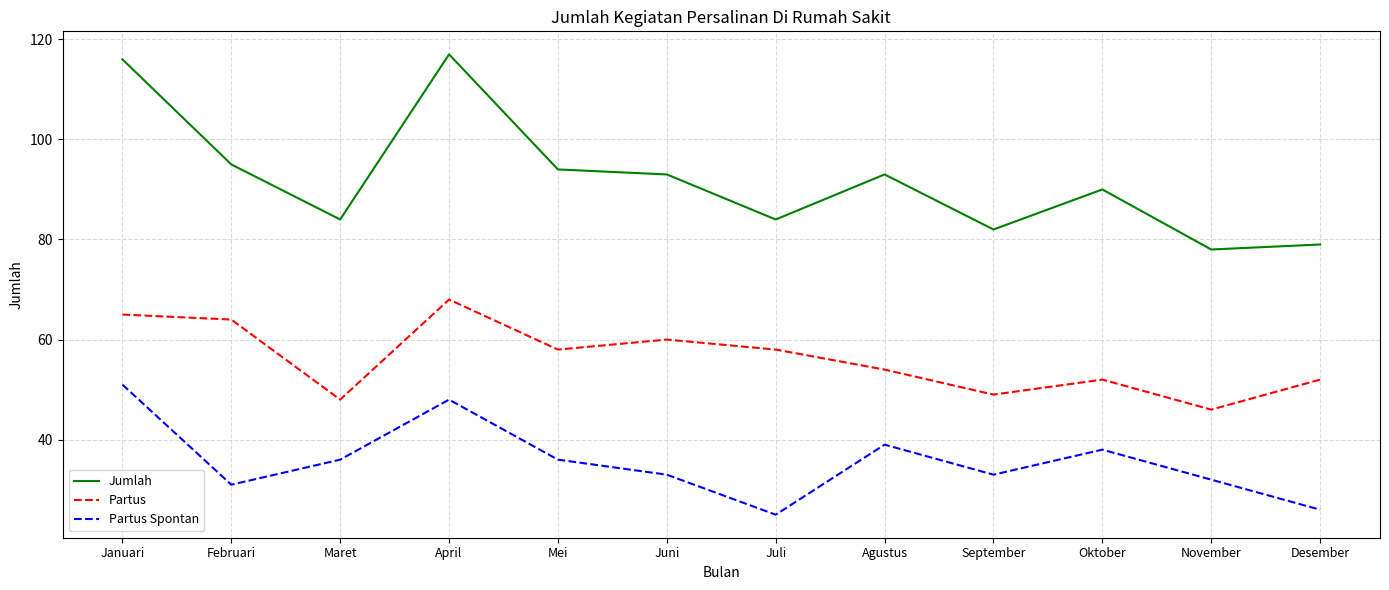

Reading right to left, extract all data points from this chart.

Jumlah: 79	78	90	82	93	84	93	94	117	84	95	116
Partus: 52	46	52	49	54	58	60	58	68	48	64	65
Partus Spontan: 26	32	38	33	39	25	33	36	48	36	31	51